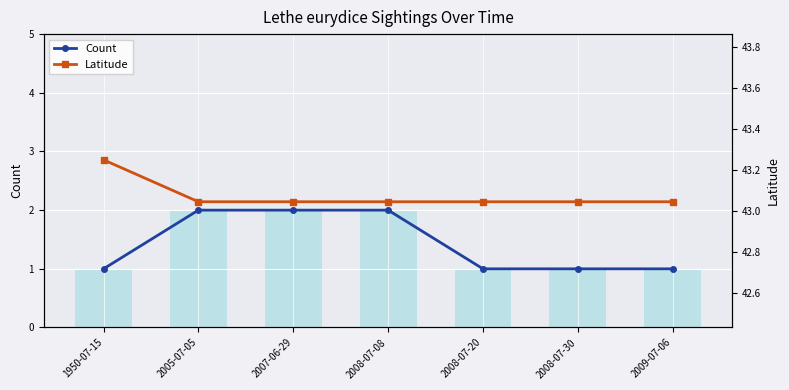

What is the label of the 4th bar from the left?

2008-07-08